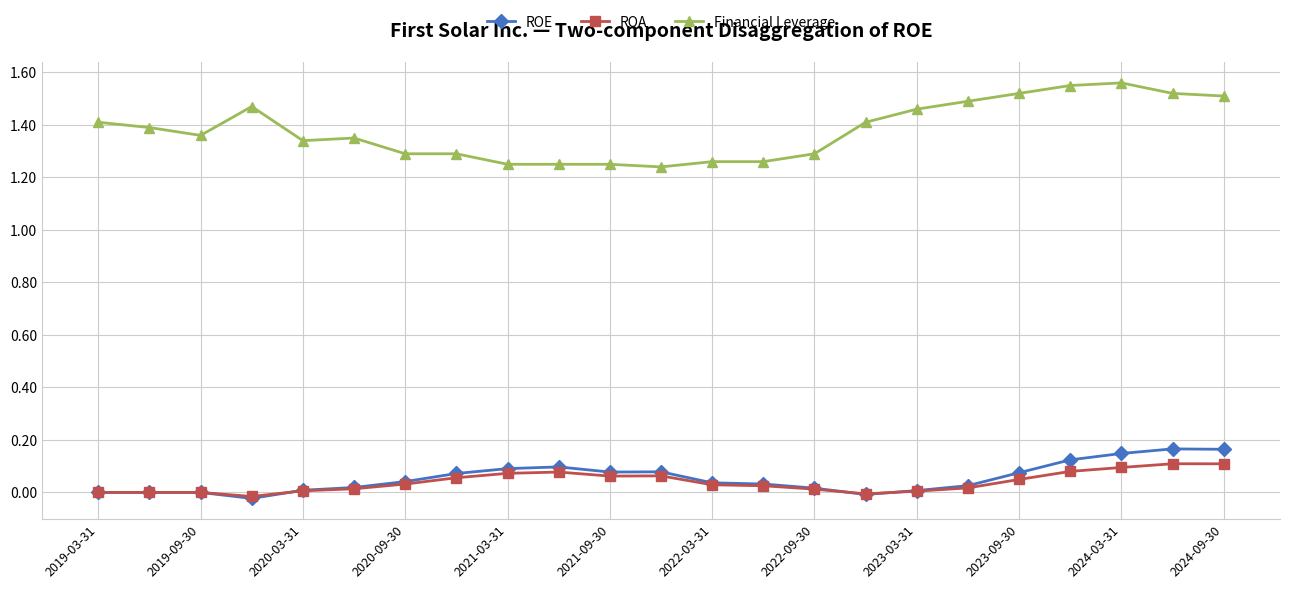

True or false: ROA and Financial Leverage cross at least once.

False